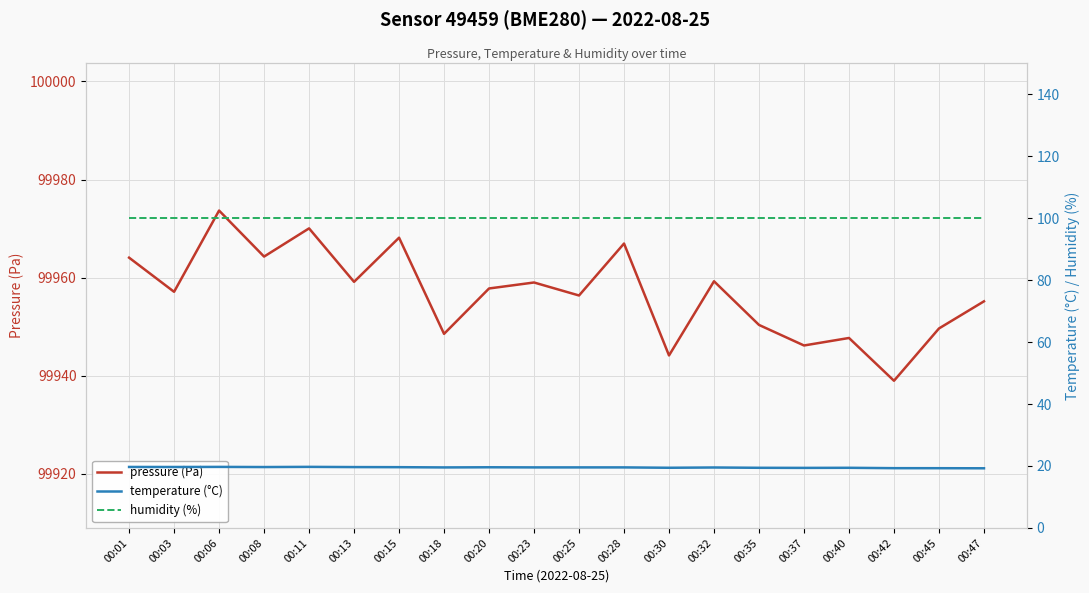

Which series changed the most between 00:08 and 00:47?

pressure (Pa)